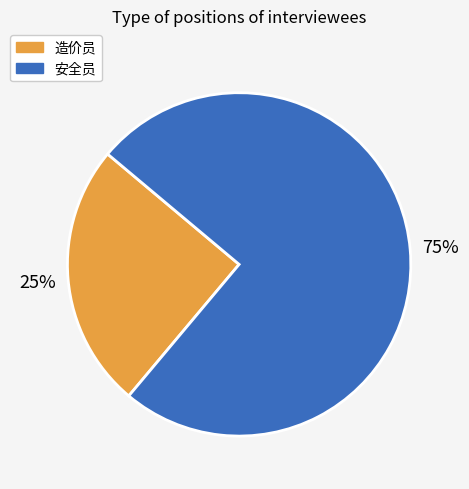

The 造价员 slice represents 25% of the pie. True or false?

True